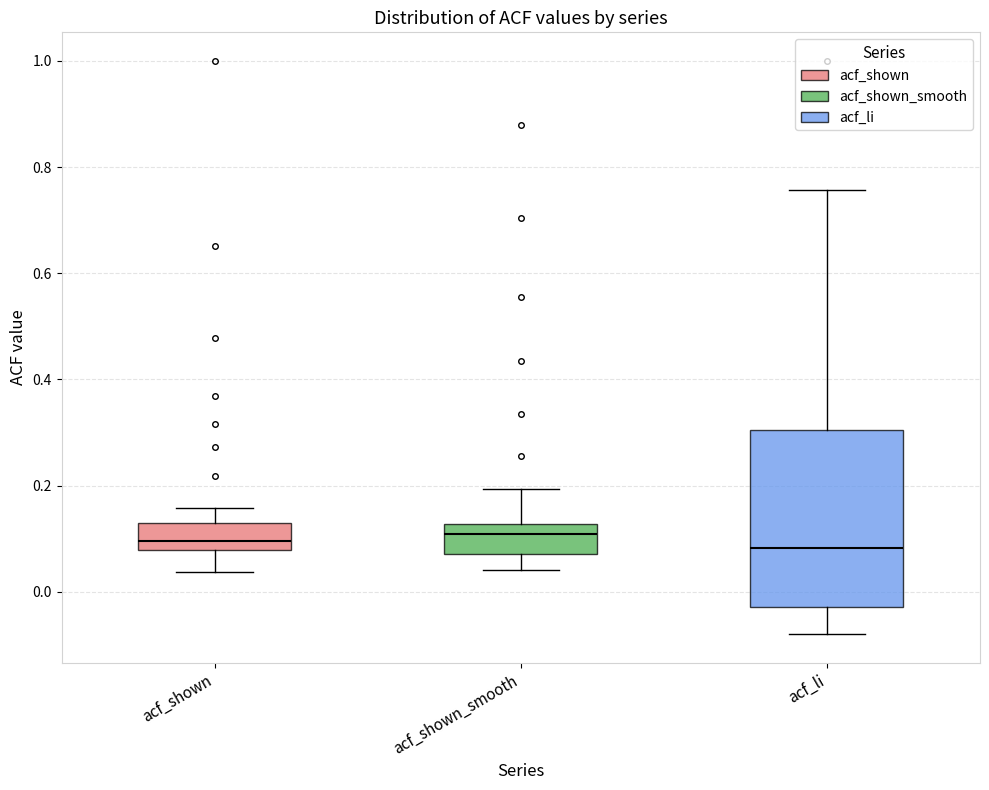

Where is the lower edge of the box for acf_shown on the y-axis? The values are not printed on the chart, so give them approximately, as read against the axis.

0.08